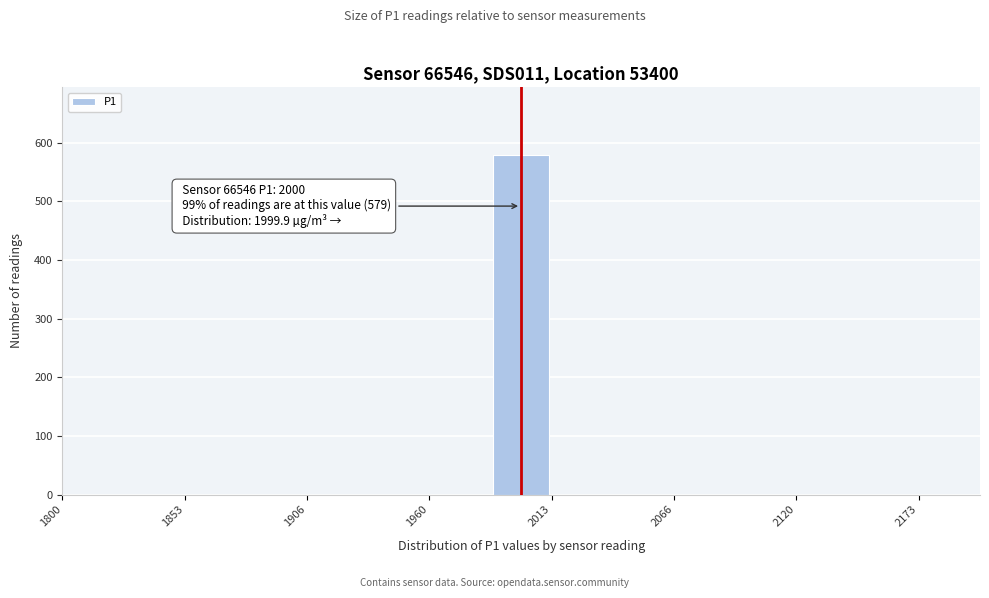

Read against the x-axis, roughly where is the centre of the tallest bar?

2000